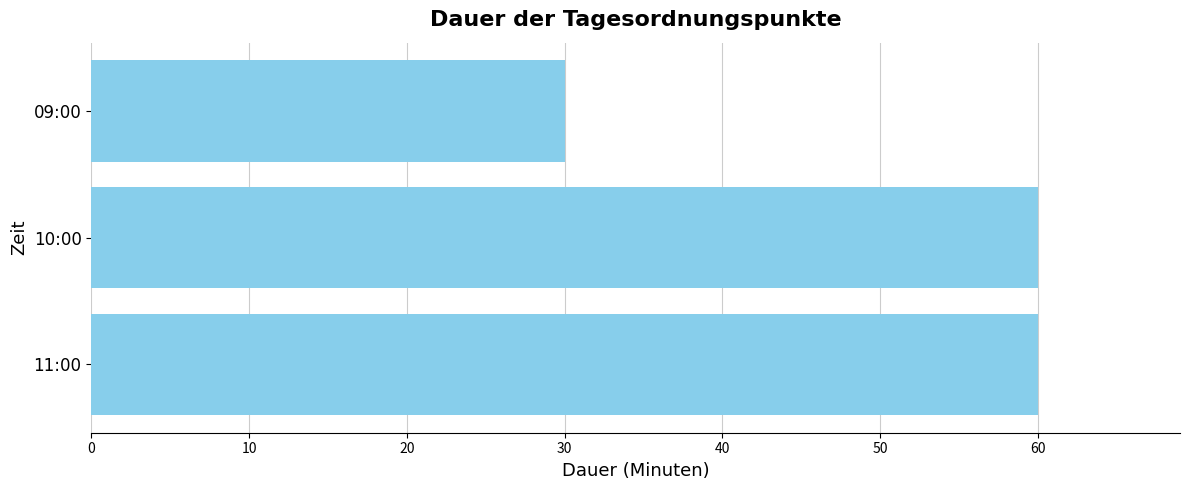

What is the average value?

50